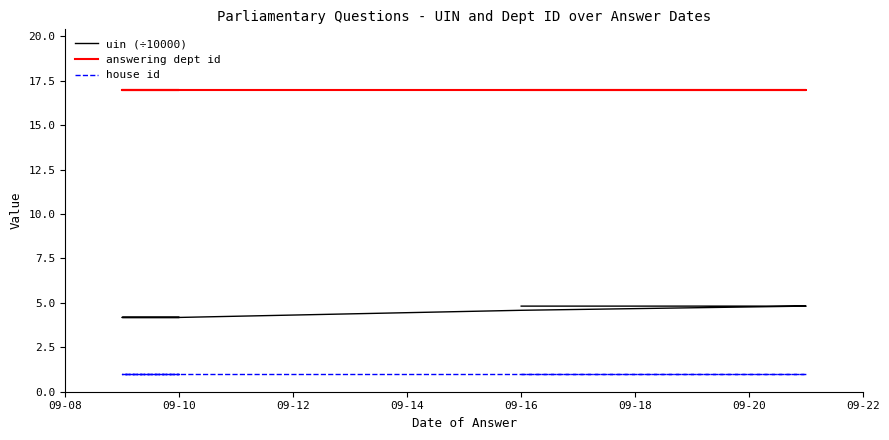

What is the total value across all series at 09-10?

22.2